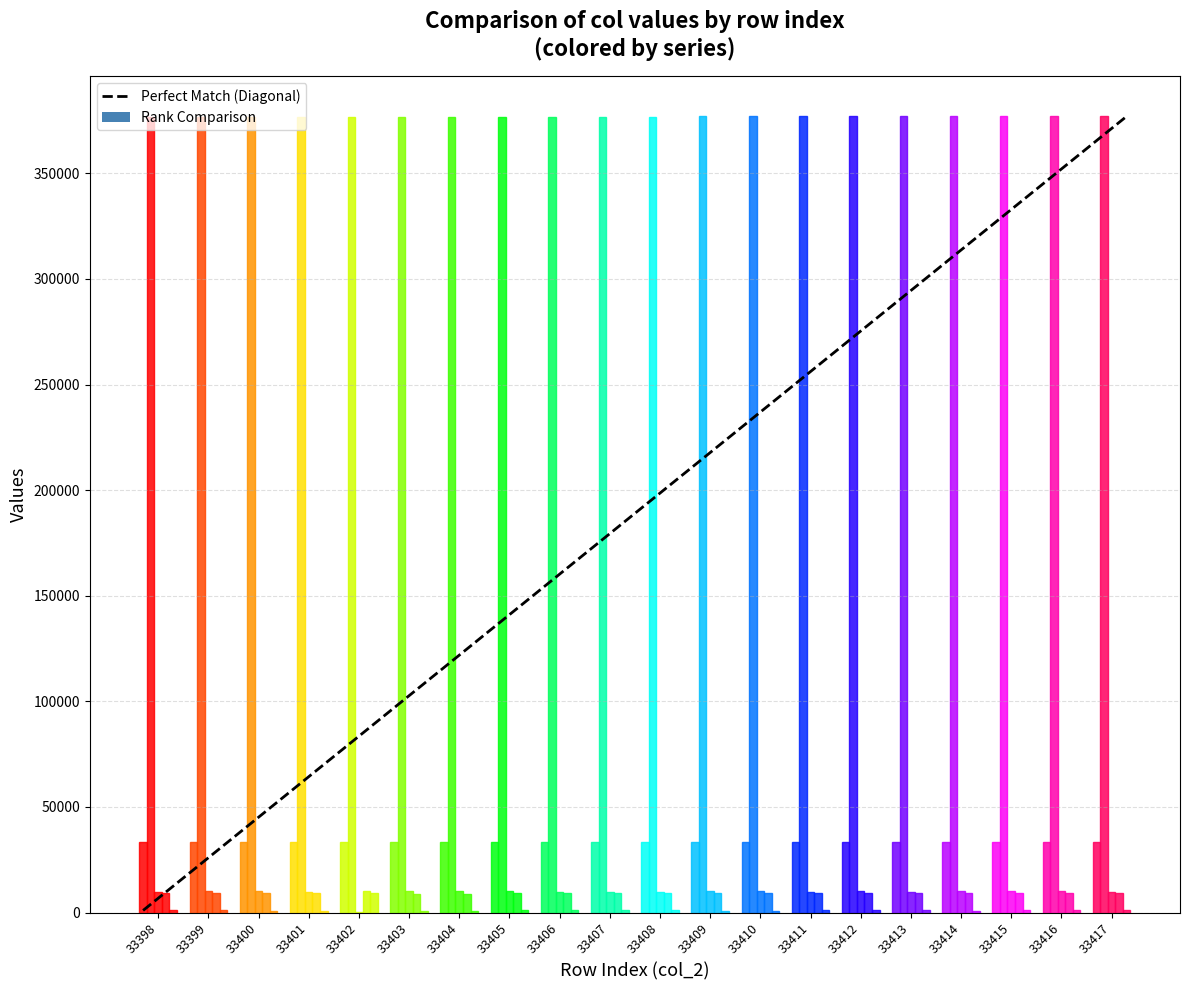

How many series are shown in this chart?

5